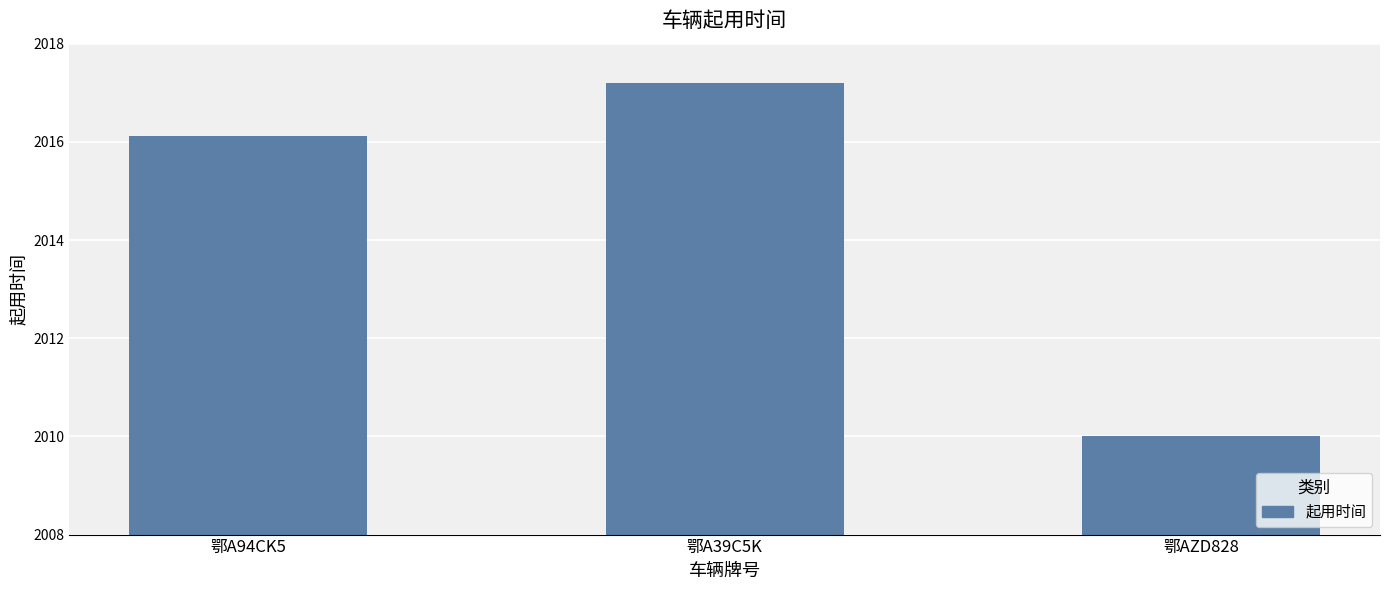

Which label corresponds to the largest value in the chart?

鄂A39C5K